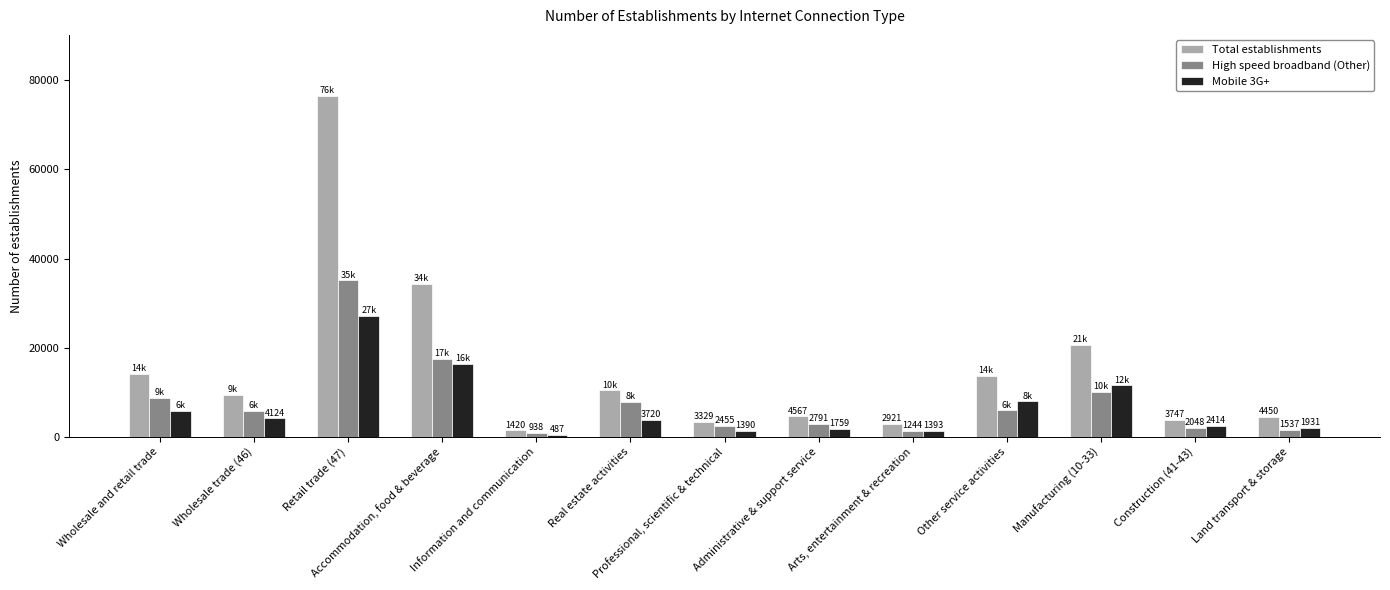

How many bars are there in total?

39